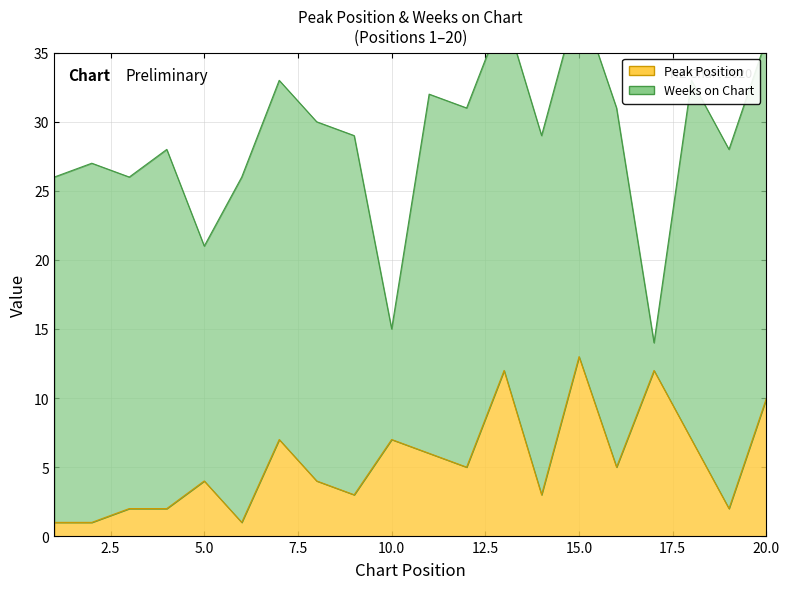

Reading left to right, list all the values displayed in this chart.

1	1	2	2	4	1	7	4	3	7	6	5	12	3	13	5	12	7	2	10